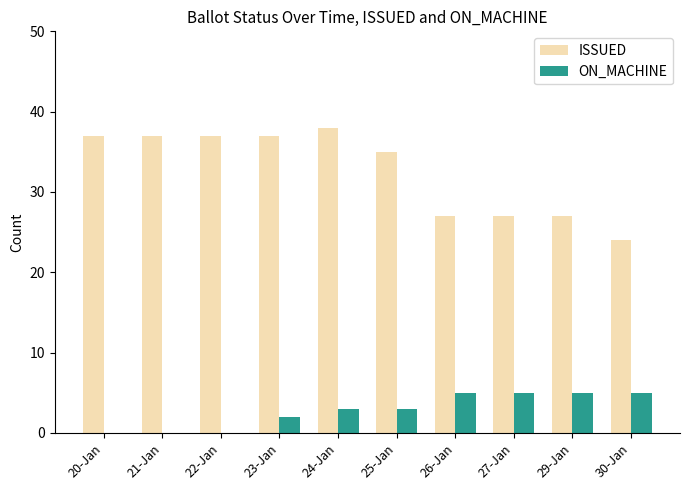

What is the spread (max minus min) of values at 29-Jan?

22